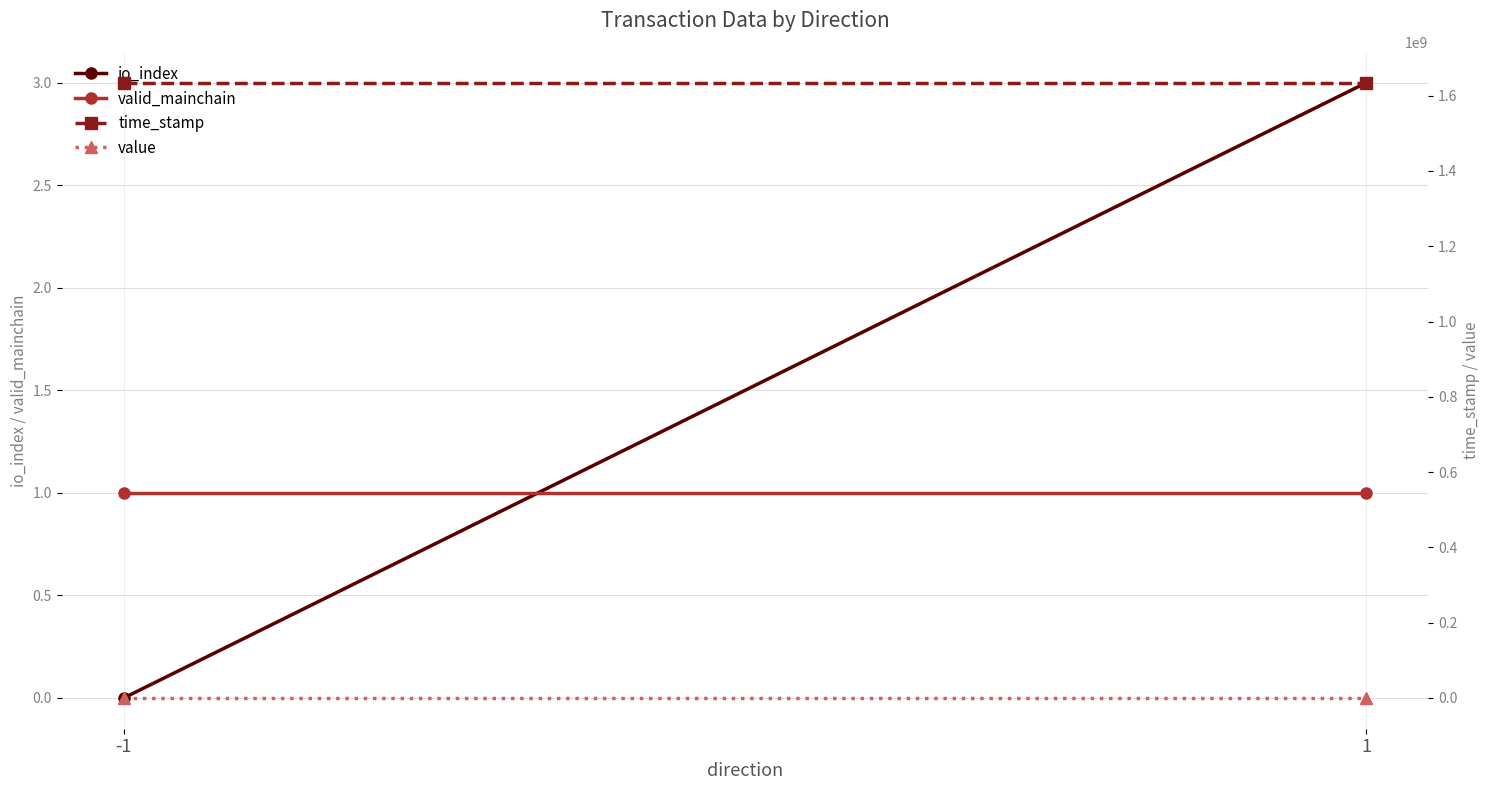

What is the sum of the value values at -1 and 1?

396.5